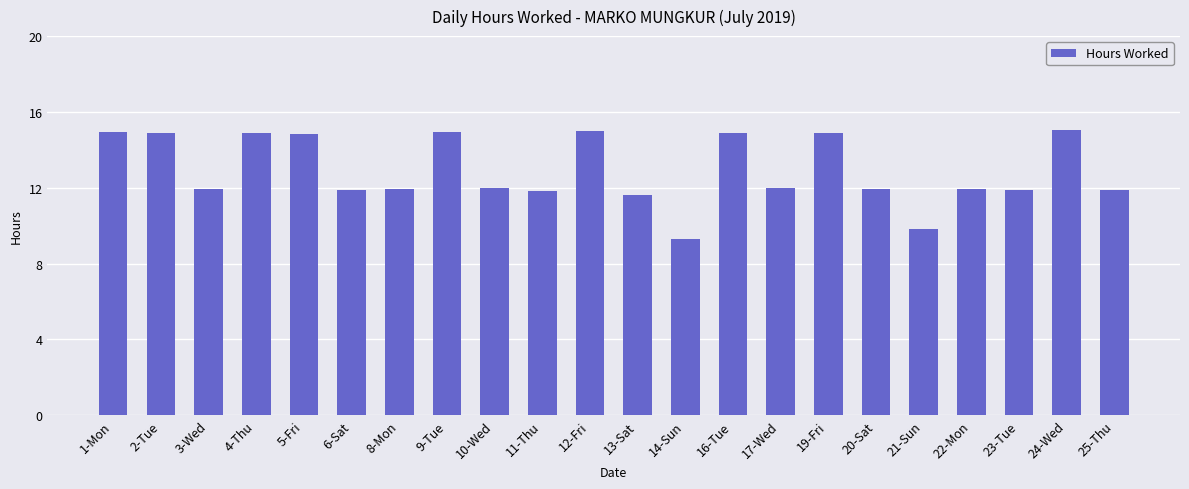

What is the label of the 7th bar from the right?

19-Fri